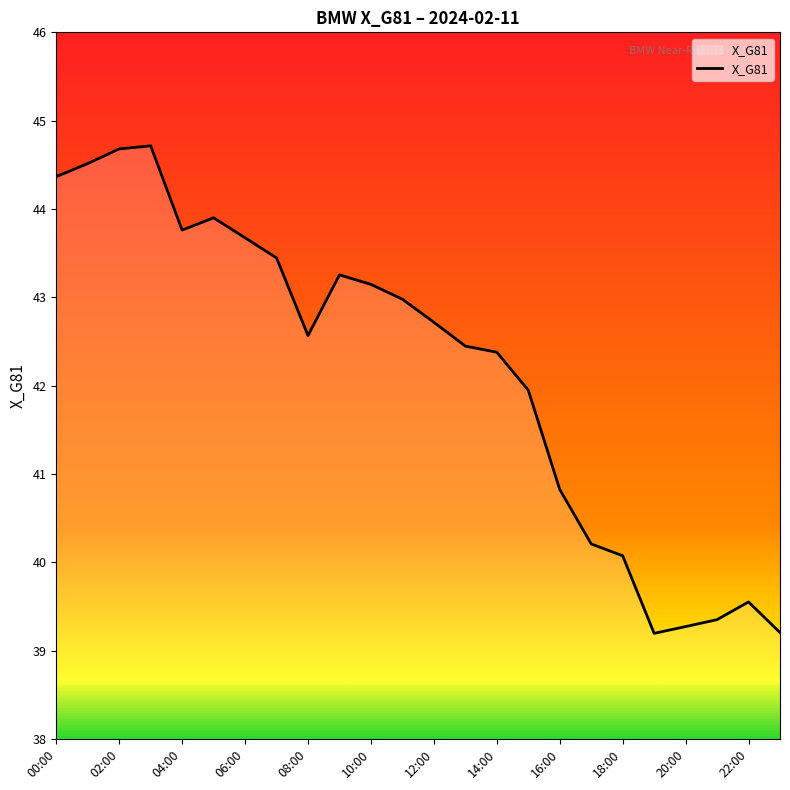

What is the smallest value displayed?

39.2